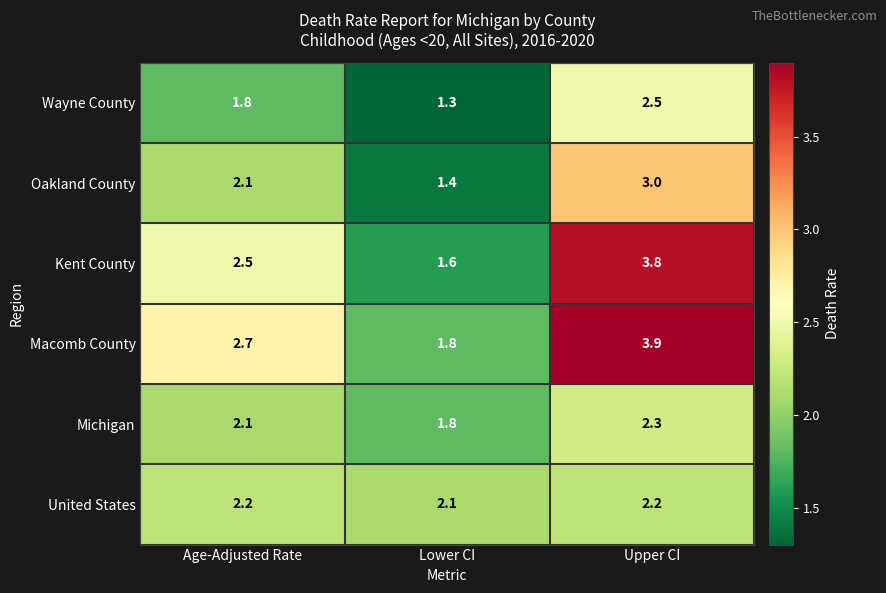

What is the difference between the maximum and minimum values in the Kent County series?

2.2